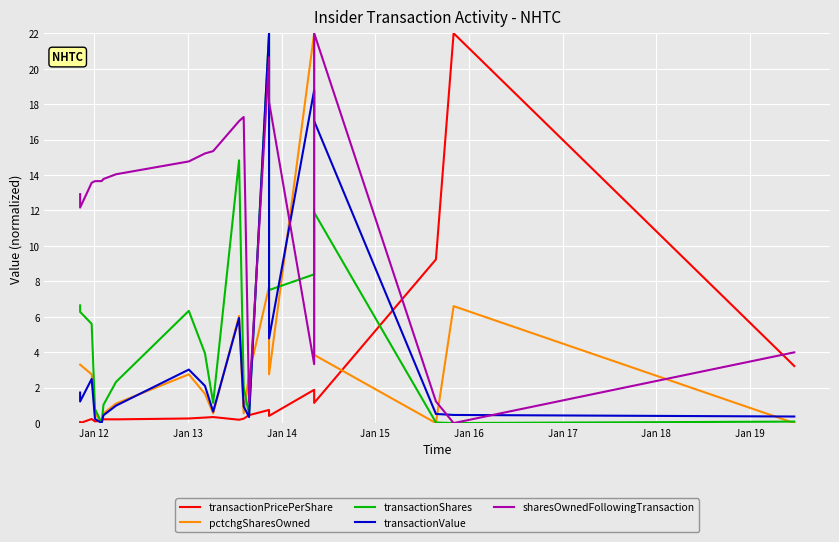

At which category does transactionValue reach its first local peak?

Jan 13